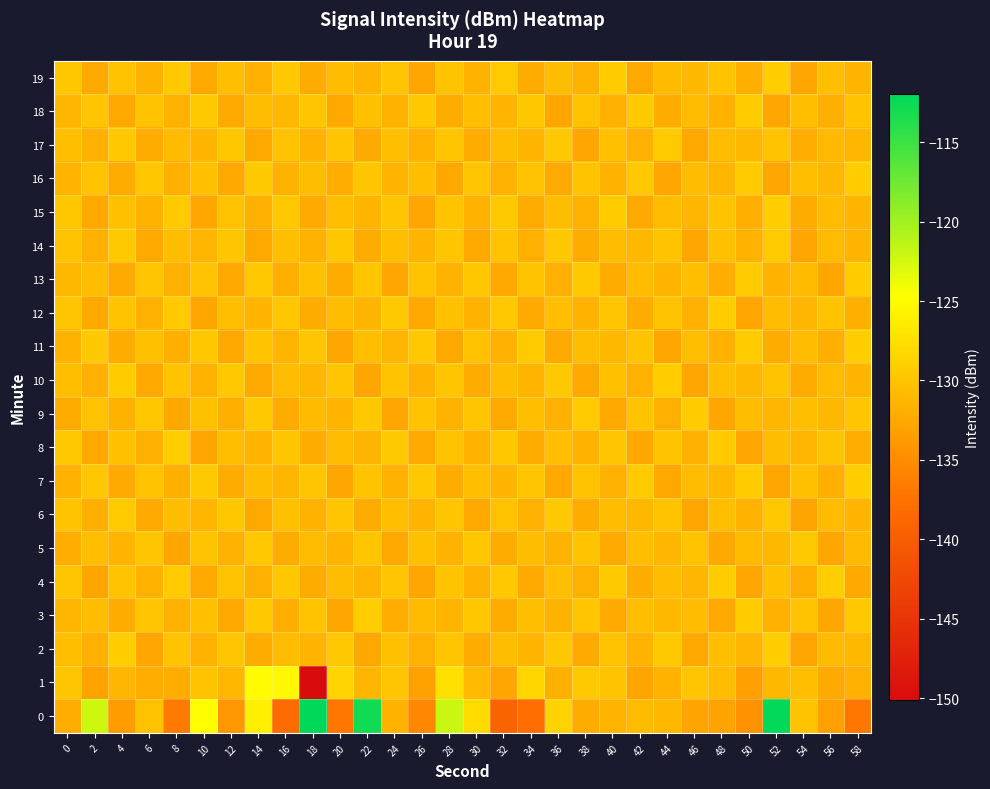

Reading right to left, extract all data points from this chart.

0: 58=-137.0	56=-133.2	54=-130.0	52=-112.1	50=-134.5	48=-133.0	46=-132.8	44=-131.1	42=-130.8	40=-131.5	38=-132.1	36=-128.6	34=-138.0	32=-139.2	30=-128.0	28=-122.1	26=-135.5	24=-131.6	22=-112.9	20=-136.9	18=-112.0	16=-138.1	14=-126.0	12=-133.9	10=-124.8	8=-136.6	6=-130.2	4=-133.5	2=-122.3	0=-132.0
1: 58=-131.8	56=-132.3	54=-130.4	52=-131.1	50=-133.2	48=-130.7	46=-129.9	44=-131.5	42=-132.8	40=-130.1	38=-129.5	36=-131.7	34=-128.3	32=-132.6	30=-130.9	28=-127.4	26=-133.1	24=-129.8	22=-131.2	20=-128.5	18=-150.1	16=-125.2	14=-125.1	12=-131.1	10=-130.1	8=-132.0	6=-132.0	4=-131.2	2=-132.9	0=-129.8
2: 58=-131.1	56=-130.8	54=-132.7	52=-129.1	50=-131.2	48=-130.4	46=-132.5	44=-129.5	42=-131.6	40=-130.2	38=-132.3	36=-129.7	34=-131.4	32=-130.6	30=-132.1	28=-129.9	26=-131.7	24=-130.3	22=-132.4	20=-129.6	18=-131.3	16=-130.7	14=-132.2	12=-129.8	10=-131.5	8=-130.1	6=-132.6	4=-129.2	2=-131.8	0=-130.5
3: 58=-129.6	56=-132.7	54=-130.2	52=-131.8	50=-129.3	48=-132.5	46=-130.7	44=-131.1	42=-130.4	40=-132.3	38=-129.9	36=-131.6	34=-130.5	32=-132.2	30=-129.7	28=-131.4	26=-130.8	24=-132.0	22=-129.2	20=-132.6	18=-130.1	16=-131.9	14=-129.5	12=-132.4	10=-130.3	8=-131.7	6=-129.8	4=-132.1	2=-130.6	0=-131.2
4: 58=-132.4	56=-129.2	54=-131.9	52=-130.3	50=-132.7	48=-129.3	46=-131.2	44=-130.7	42=-132.1	40=-129.5	38=-131.7	36=-130.4	34=-132.3	32=-129.6	30=-131.5	28=-130.0	26=-132.6	24=-129.8	22=-131.3	20=-130.6	18=-132.2	16=-129.7	14=-131.8	12=-130.2	10=-132.5	8=-129.4	6=-131.6	4=-130.1	2=-132.8	0=-129.9
5: 58=-130.9	56=-132.7	54=-129.5	52=-131.1	50=-130.8	48=-132.5	46=-130.1	44=-131.2	42=-130.4	40=-132.3	38=-130.0	36=-131.5	34=-130.6	32=-132.2	30=-129.7	28=-131.6	26=-130.3	24=-132.4	22=-129.9	20=-131.4	18=-130.7	16=-132.1	14=-129.6	12=-131.7	10=-130.2	8=-132.6	6=-129.8	4=-131.3	2=-130.5	0=-132.0
6: 58=-131.4	56=-130.8	54=-132.8	52=-129.6	50=-131.5	48=-130.4	46=-132.6	44=-130.0	42=-131.1	40=-130.7	38=-132.2	36=-129.5	34=-131.7	32=-130.2	30=-132.4	28=-129.9	26=-131.3	24=-130.5	22=-132.1	20=-129.8	18=-131.6	16=-130.3	14=-132.5	12=-129.7	10=-131.2	8=-130.6	6=-132.3	4=-129.4	2=-131.9	0=-130.1
7: 58=-129.2	56=-131.9	54=-130.3	52=-132.7	50=-129.3	48=-131.1	46=-130.7	44=-132.4	42=-129.4	40=-131.7	38=-130.2	36=-132.5	34=-129.9	32=-131.3	30=-130.4	28=-132.2	26=-129.6	24=-131.6	22=-130.0	20=-132.6	18=-129.8	16=-131.2	14=-130.6	12=-132.1	10=-129.5	8=-131.8	6=-130.1	4=-132.3	2=-129.7	0=-131.5
8: 58=-132.0	56=-130.0	54=-131.2	52=-130.6	50=-132.7	48=-129.4	46=-131.8	44=-130.1	42=-132.5	40=-129.9	38=-131.5	36=-130.4	34=-132.2	32=-129.7	30=-131.6	28=-130.2	26=-132.3	24=-129.5	22=-131.4	20=-130.7	18=-132.1	16=-129.8	14=-131.3	12=-130.5	10=-132.6	8=-129.1	6=-131.7	4=-130.3	2=-132.4	0=-129.6
9: 58=-129.9	56=-131.1	54=-130.4	52=-131.2	50=-130.6	48=-132.7	46=-129.3	44=-131.8	42=-130.1	40=-132.5	38=-129.4	36=-131.7	34=-130.5	32=-132.3	30=-129.8	28=-131.5	26=-130.0	24=-132.6	22=-129.6	20=-131.3	18=-130.8	16=-132.2	14=-129.5	12=-131.9	10=-130.3	8=-132.4	6=-129.7	4=-131.6	2=-130.2	0=-132.1
10: 58=-131.4	56=-130.8	54=-132.2	52=-130.0	50=-131.1	48=-130.5	46=-132.7	44=-129.2	42=-131.7	40=-130.3	38=-132.4	36=-129.5	34=-131.3	32=-130.6	30=-132.1	28=-129.9	26=-131.5	24=-130.2	22=-132.6	20=-129.8	18=-131.2	16=-130.7	14=-132.3	12=-129.6	10=-131.6	8=-130.1	6=-132.5	4=-129.3	2=-131.8	0=-130.4
11: 58=-129.2	56=-131.9	54=-130.7	52=-132.1	50=-129.3	48=-131.5	46=-130.4	44=-132.7	42=-130.0	40=-131.1	38=-130.6	36=-132.3	34=-129.4	32=-131.7	30=-130.2	28=-132.5	26=-129.6	24=-131.2	22=-130.5	20=-132.6	18=-129.8	16=-131.3	14=-130.1	12=-132.4	10=-129.7	8=-131.8	6=-130.3	4=-132.2	2=-129.5	0=-131.6
12: 58=-131.9	56=-130.0	54=-131.2	52=-130.7	50=-132.7	48=-129.3	46=-131.8	44=-130.2	42=-132.1	40=-129.9	38=-131.5	36=-130.4	34=-132.3	32=-129.6	30=-131.6	28=-130.3	26=-132.5	24=-129.5	22=-131.4	20=-130.6	18=-132.2	16=-129.7	14=-131.3	12=-130.5	10=-132.6	8=-129.4	6=-131.7	4=-130.1	2=-132.4	0=-129.8
13: 58=-129.3	56=-132.7	54=-130.8	52=-131.6	50=-129.4	48=-132.0	46=-130.4	44=-131.3	42=-130.7	40=-132.2	38=-129.5	36=-131.8	34=-130.1	32=-132.4	30=-129.7	28=-131.5	26=-130.0	24=-132.6	22=-129.9	20=-132.1	18=-130.3	16=-131.9	14=-129.6	12=-132.5	10=-130.2	8=-131.7	6=-129.8	4=-132.3	2=-130.6	0=-131.1
14: 58=-131.4	56=-130.8	54=-132.7	52=-129.4	50=-131.5	48=-130.3	46=-132.6	44=-130.0	42=-131.1	40=-130.7	38=-132.1	36=-129.6	34=-131.8	32=-130.1	30=-132.4	28=-129.9	26=-131.3	24=-130.5	22=-132.2	20=-129.7	18=-131.6	16=-130.4	14=-132.5	12=-129.8	10=-131.2	8=-130.6	6=-132.3	4=-129.5	2=-131.7	0=-130.2
15: 58=-131.3	56=-130.8	54=-132.1	52=-129.2	50=-131.9	48=-130.0	46=-131.2	44=-130.7	42=-132.4	40=-129.3	38=-131.7	36=-130.6	34=-132.2	32=-129.5	30=-131.5	28=-130.1	26=-132.6	24=-129.8	22=-131.4	20=-130.5	18=-132.3	16=-129.6	14=-131.8	12=-130.2	10=-132.7	8=-129.4	6=-131.6	4=-130.3	2=-132.5	0=-129.7
16: 58=-129.3	56=-131.1	54=-130.5	52=-132.7	50=-129.4	48=-131.2	46=-130.7	44=-132.6	42=-129.6	40=-131.5	38=-130.0	36=-132.3	34=-130.2	32=-131.7	30=-129.9	28=-132.4	26=-130.4	24=-131.3	22=-129.8	20=-132.0	18=-130.6	16=-131.6	14=-129.5	12=-132.5	10=-130.3	8=-131.8	6=-129.7	4=-132.2	2=-130.1	0=-131.4
17: 58=-131.2	56=-130.9	54=-132.0	52=-130.1	50=-131.1	48=-130.7	46=-132.4	44=-129.4	42=-131.8	40=-130.3	38=-132.6	36=-129.5	34=-131.4	32=-130.6	30=-132.1	28=-129.9	26=-131.5	24=-130.4	22=-132.3	20=-129.8	18=-131.6	16=-130.2	14=-132.5	12=-129.7	10=-131.3	8=-130.8	6=-132.2	4=-129.6	2=-131.7	0=-130.5
18: 58=-130.0	56=-131.9	54=-130.4	52=-132.7	50=-129.3	48=-131.5	46=-130.7	44=-132.1	42=-129.4	40=-131.8	38=-130.2	36=-132.6	34=-129.7	32=-131.3	30=-130.5	28=-132.2	26=-129.6	24=-131.6	22=-130.3	20=-132.5	18=-129.9	16=-131.1	14=-130.6	12=-132.3	10=-129.5	8=-131.7	6=-130.1	4=-132.4	2=-129.8	0=-131.2
19: 58=-131.4	56=-130.5	54=-132.7	52=-129.2	50=-131.9	48=-130.0	46=-131.1	44=-130.8	42=-132.4	40=-129.3	38=-131.7	36=-130.6	34=-132.2	32=-129.4	30=-131.5	28=-130.1	26=-132.6	24=-129.8	22=-131.3	20=-130.7	18=-132.1	16=-129.6	14=-131.8	12=-130.4	10=-132.5	8=-129.5	6=-131.6	4=-130.2	2=-132.3	0=-129.7